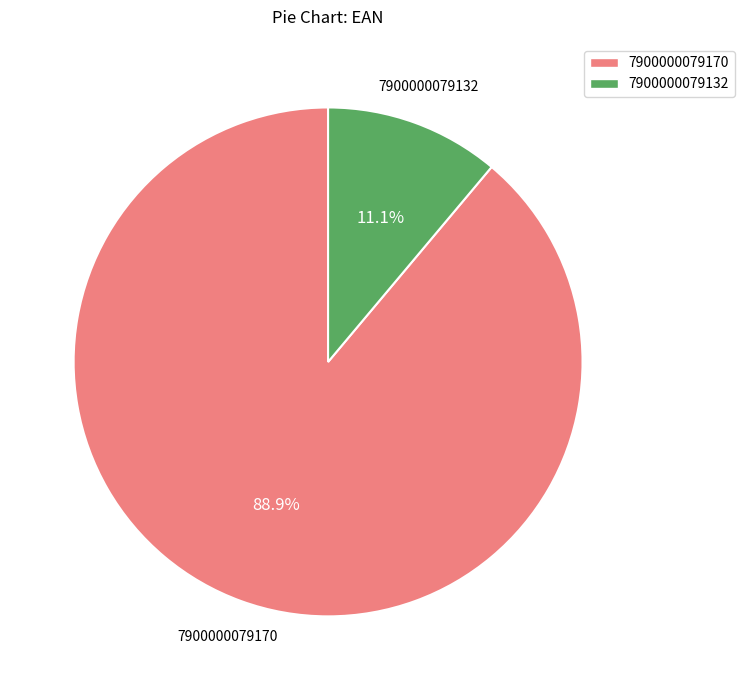

How many slices are in this pie chart?

2